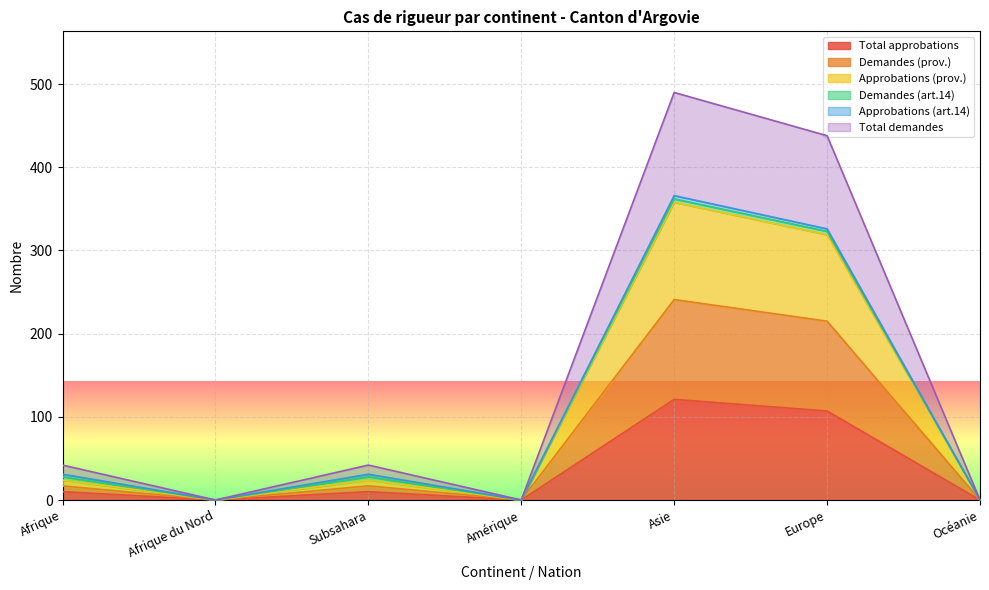

What is the average value of the Total demandes series?

145